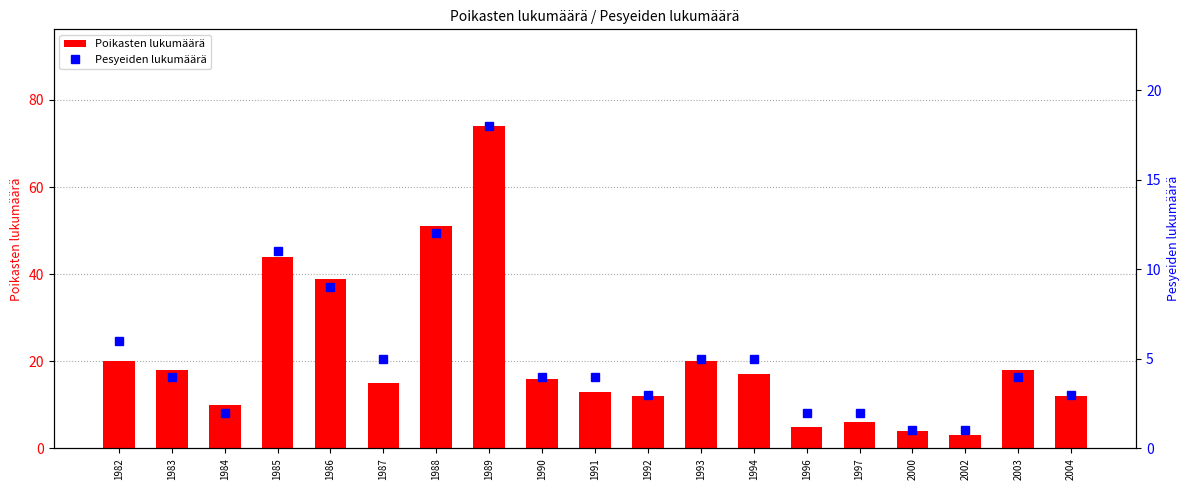

Is it true that Pesyeiden lukumäärä equals 5 at 2003?

False